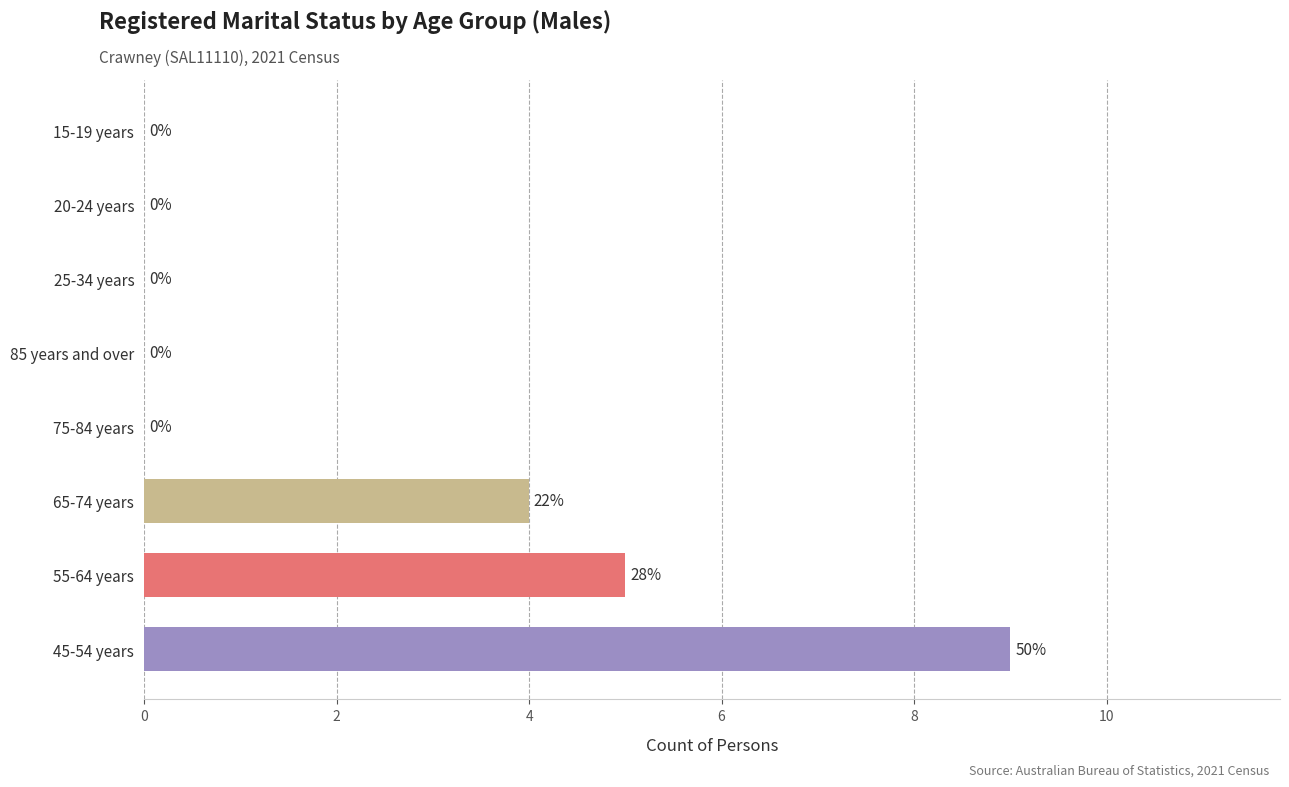

The value at 55-64 years is 9. True or false?

False